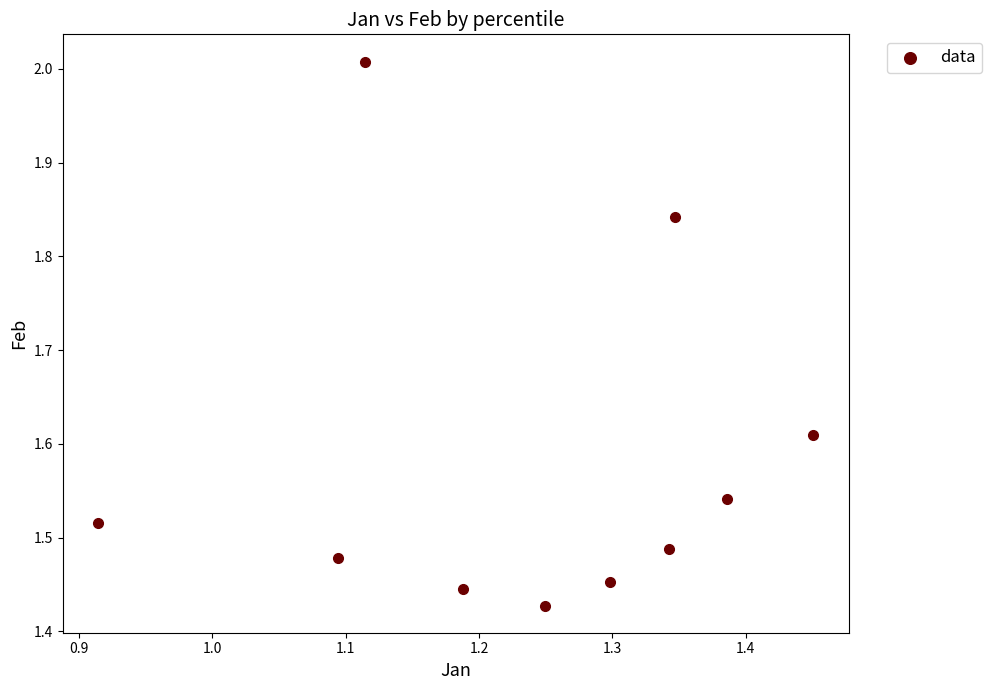

What is the average X value?

1.2